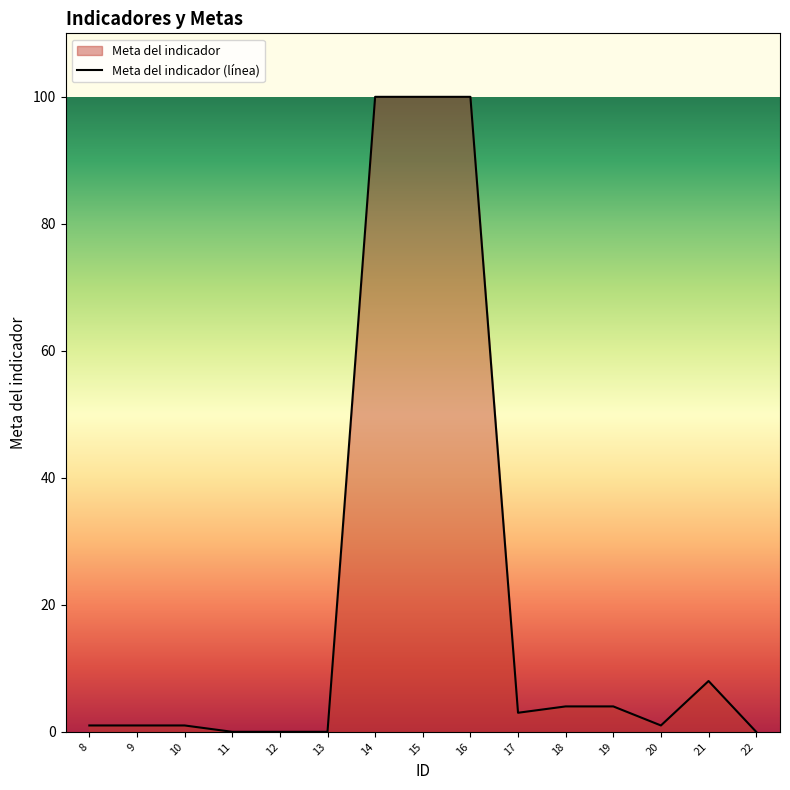

How many data points does each series have?

15